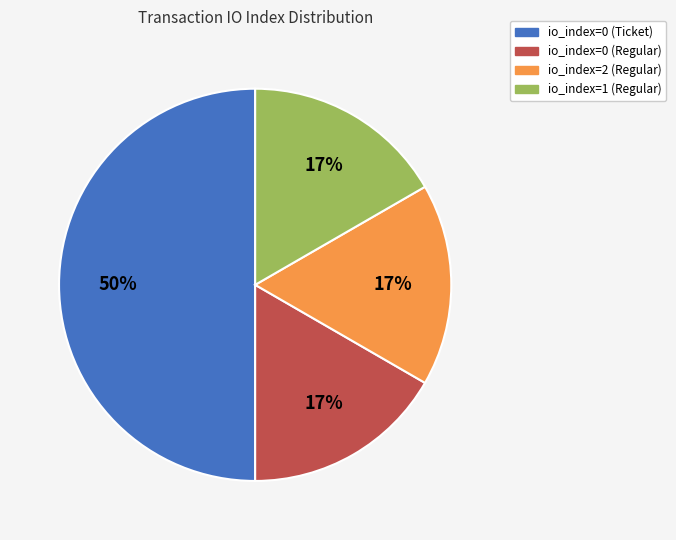

Which category has the biggest portion of the pie?

io_index=0 (Ticket)